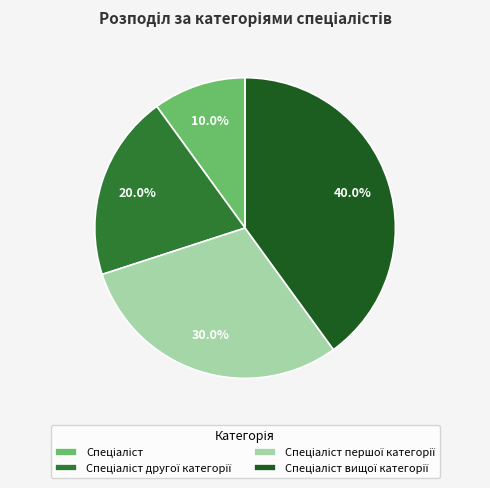

Is there any slice that represents more than half of the pie?

No